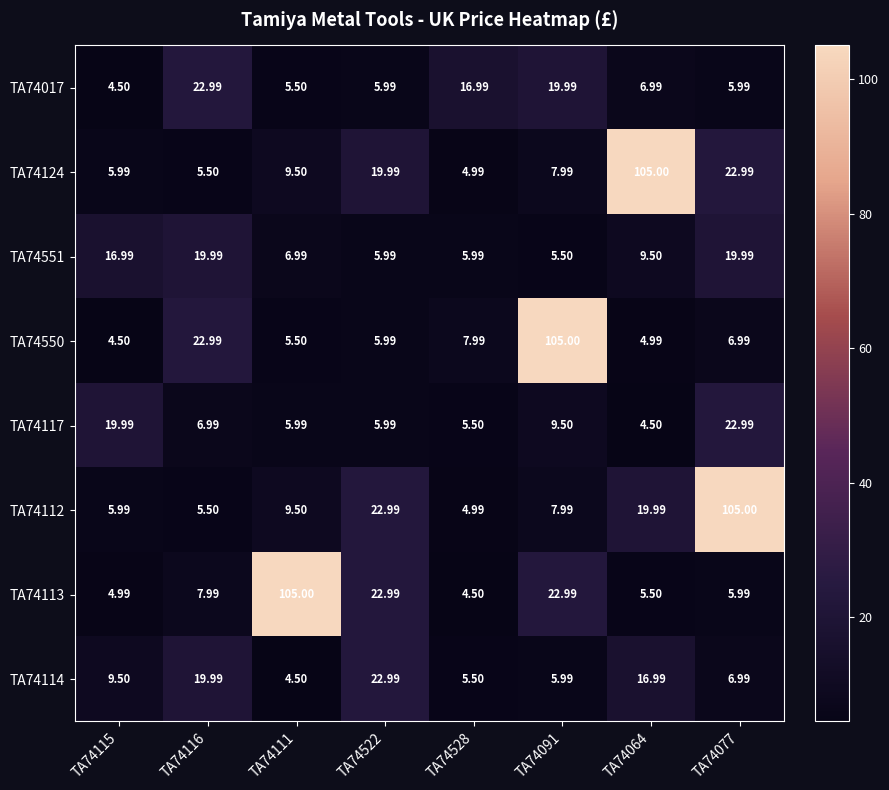

How many categories are shown in the chart?

8